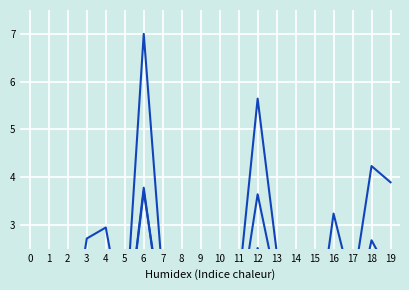

What is the difference between the highest and lowest values at 1?

0.7